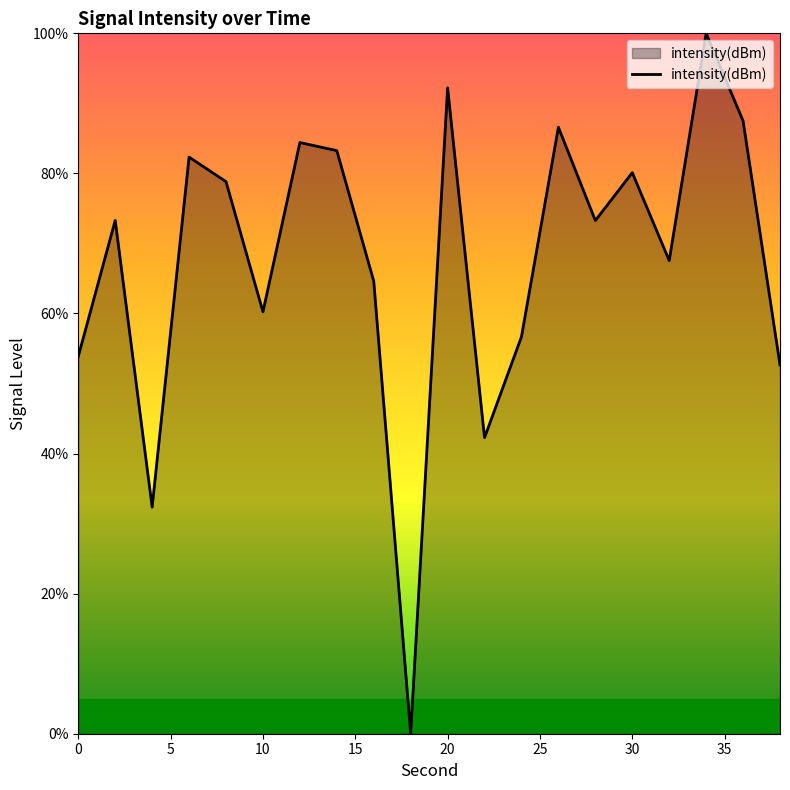

What is the greatest value displayed?

100.0